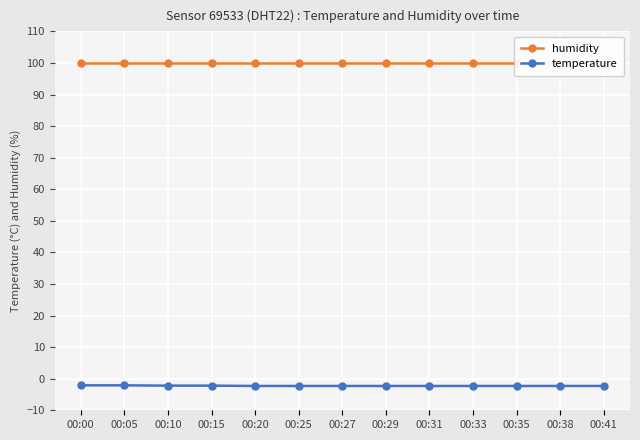

What is the lowest value of the temperature series?

-2.3